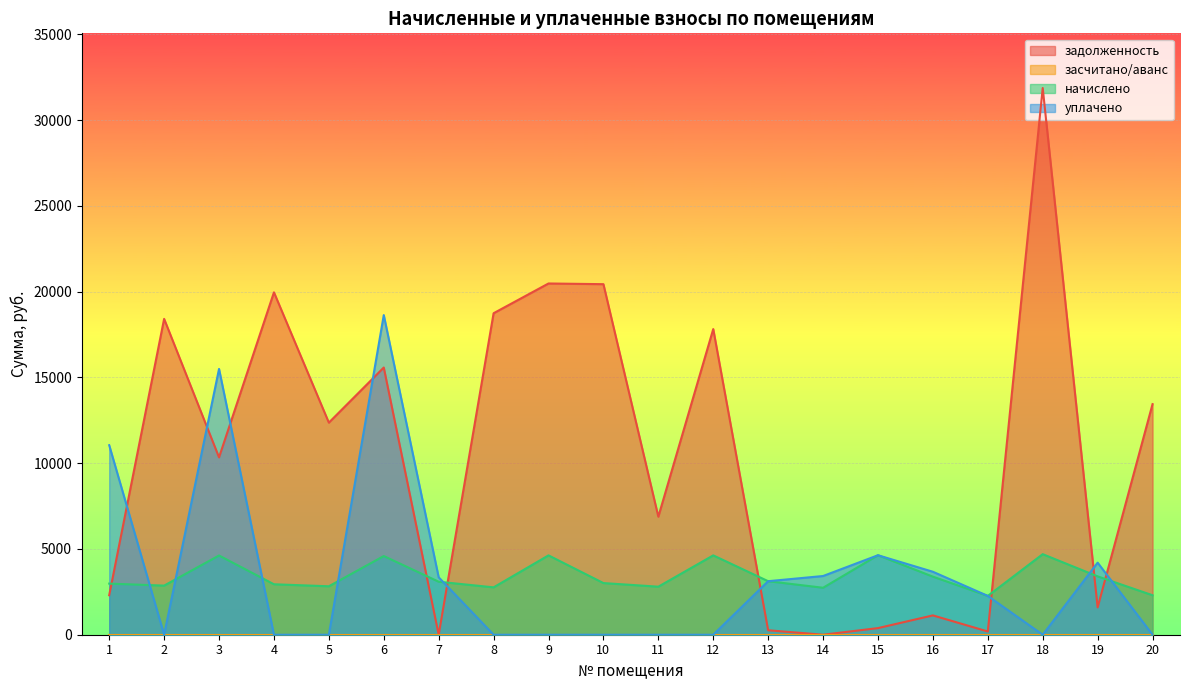

What is the average value of the уплачено series?

3491.4